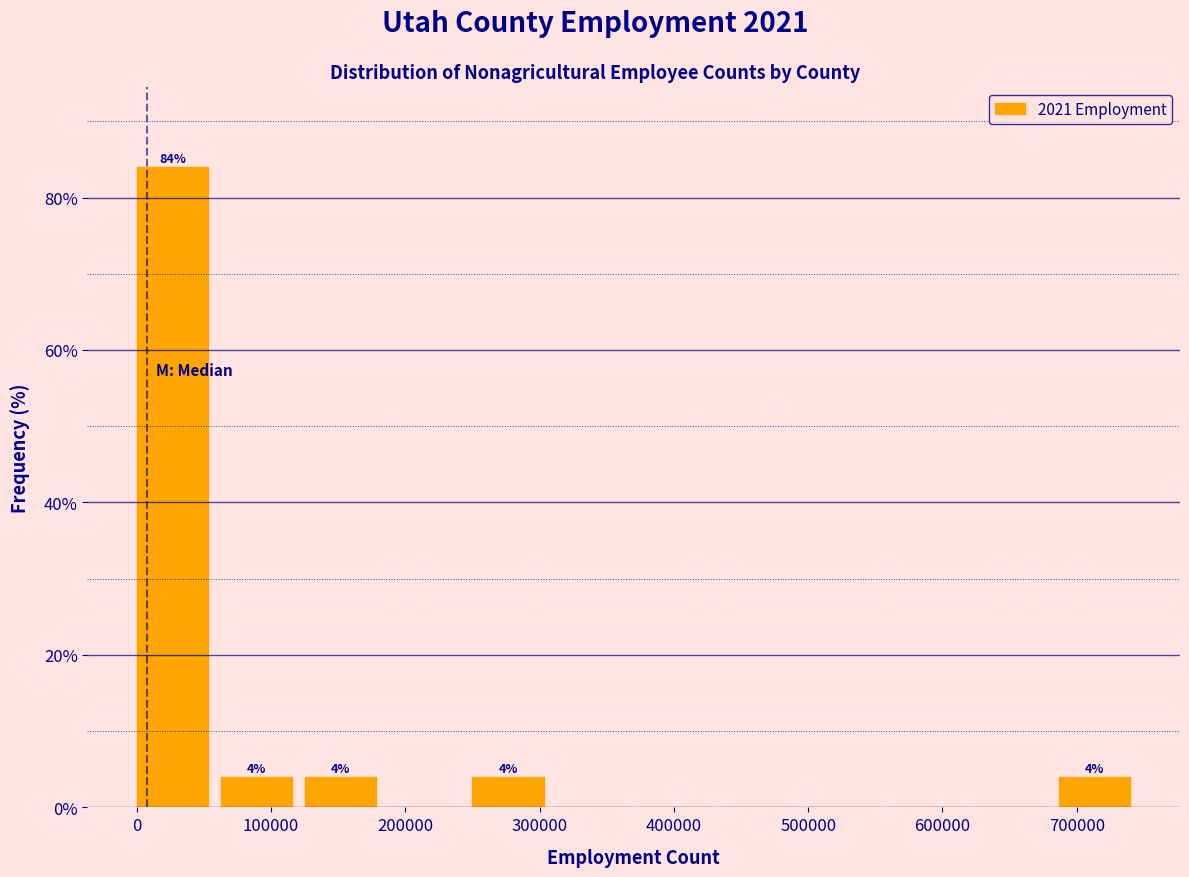

Which range on the x-axis has the tallest bar?

0 to 60000